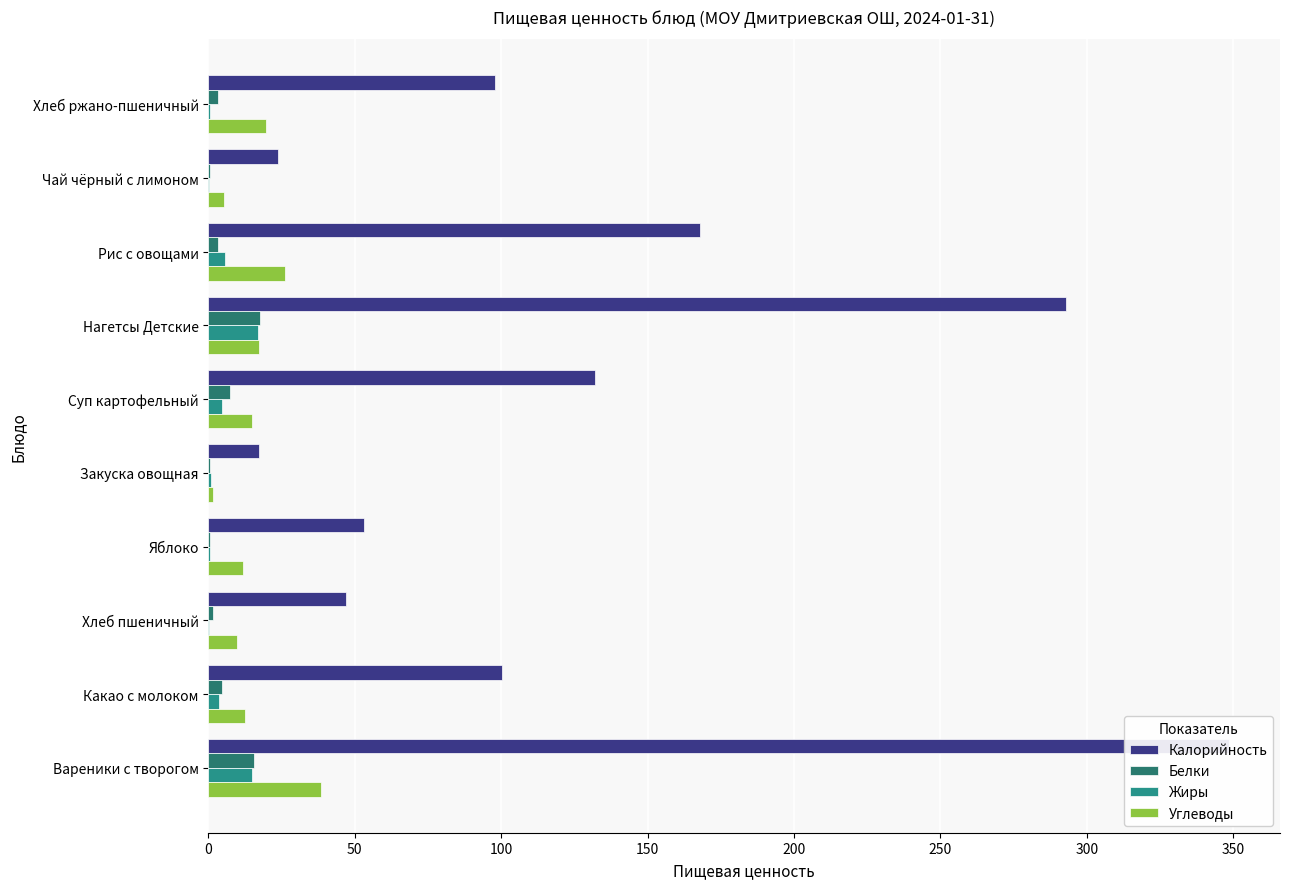

Between Нагетсы Детские and Хлеб ржано-пшеничный, which is larger?

Нагетсы Детские